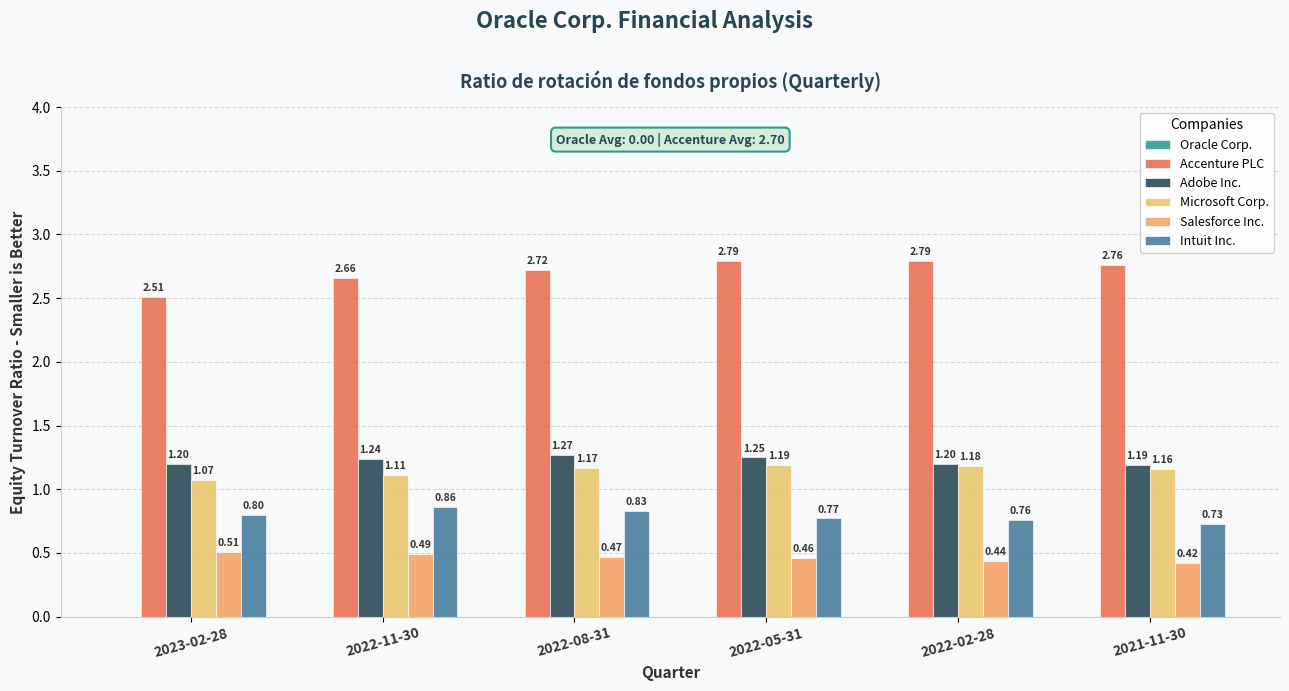

Between 2022-05-31 and 2021-11-30, which is larger?

2022-05-31